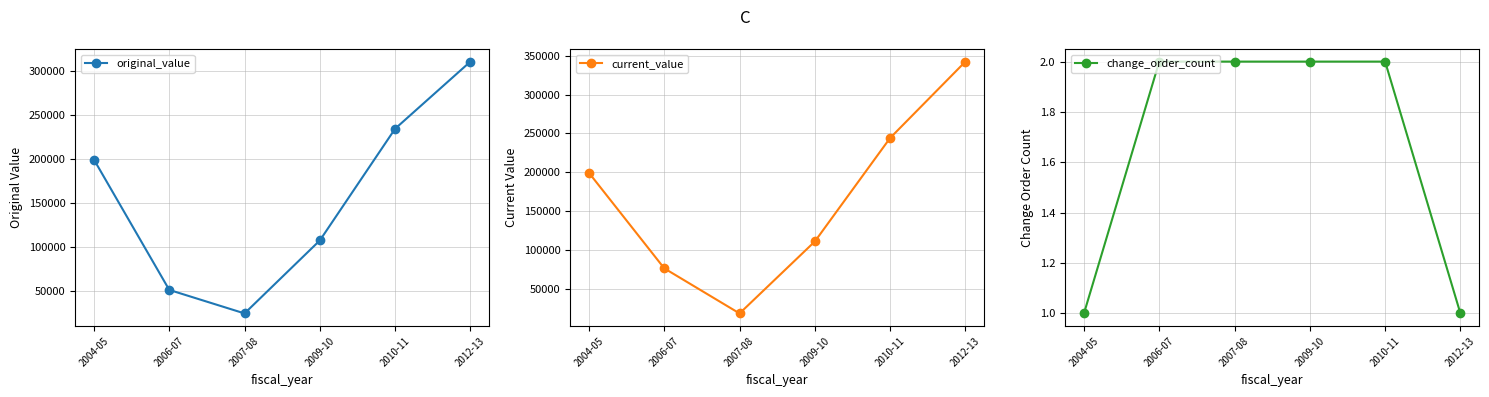

What value does the current_value series have at 2012-13?

342327.0